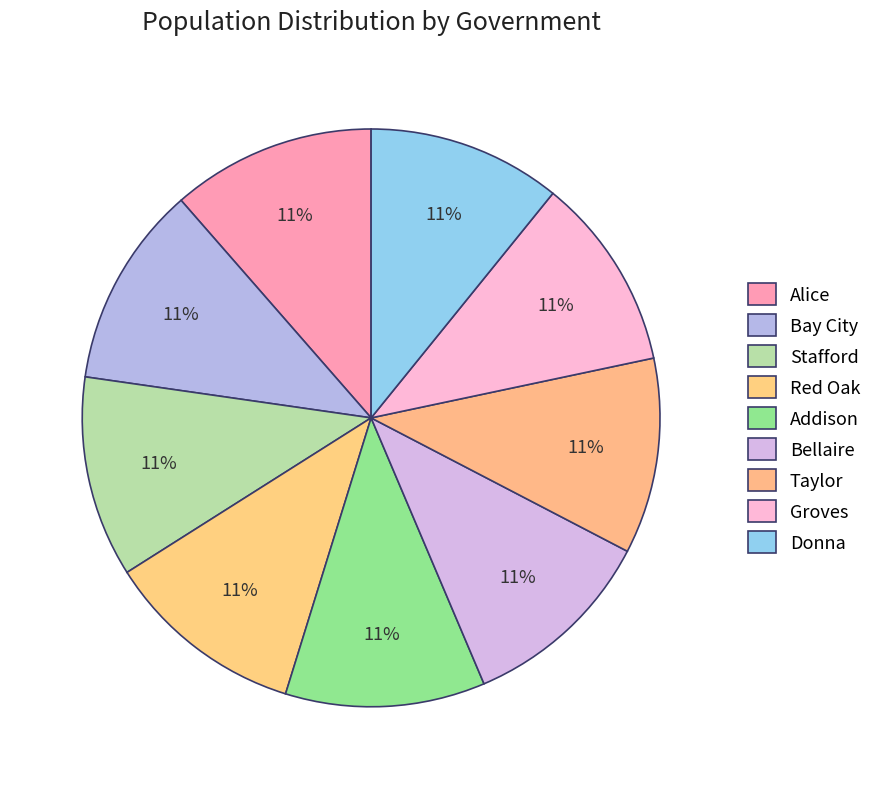

Is there any slice that represents more than half of the pie?

No